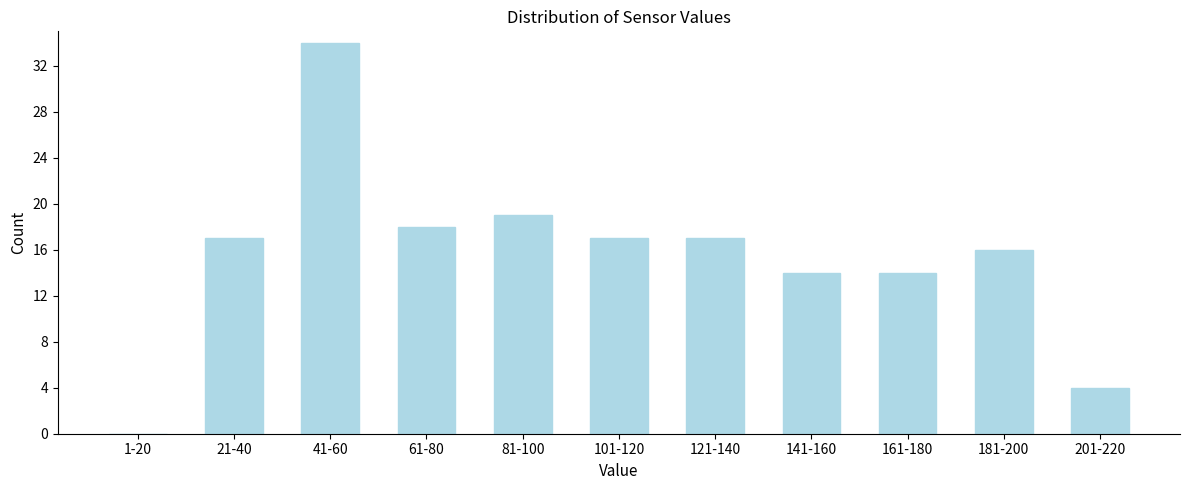

Reading right to left, extract all data points from this chart.

201-220=4	181-200=16	161-180=14	141-160=14	121-140=17	101-120=17	81-100=19	61-80=18	41-60=34	21-40=17	1-20=0